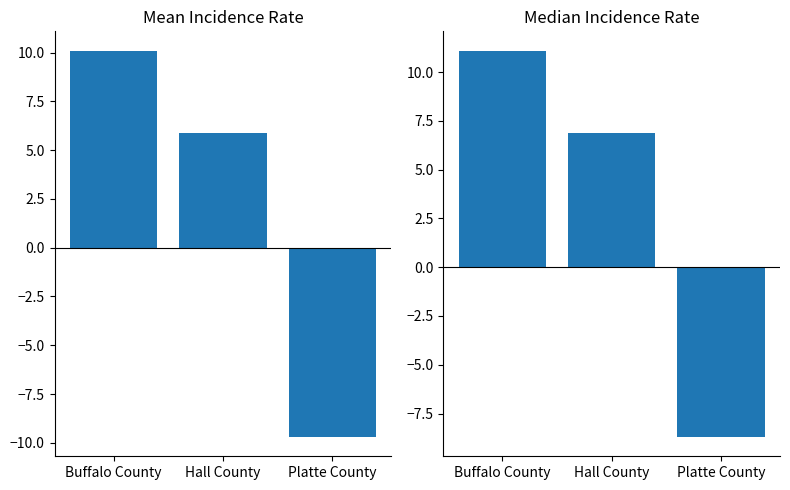

Rank the categories by value from lowest to highest.

Platte County, Hall County, Buffalo County